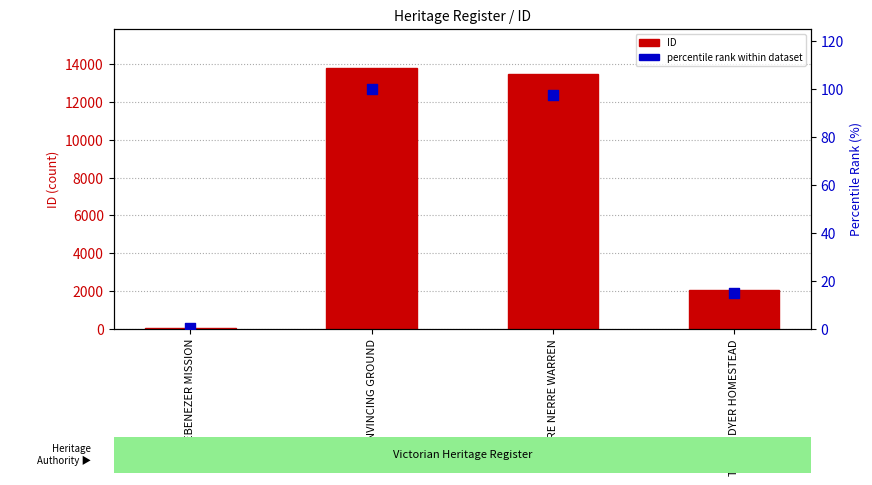

What is the total value across all series at EBENEZER MISSION?

22.2